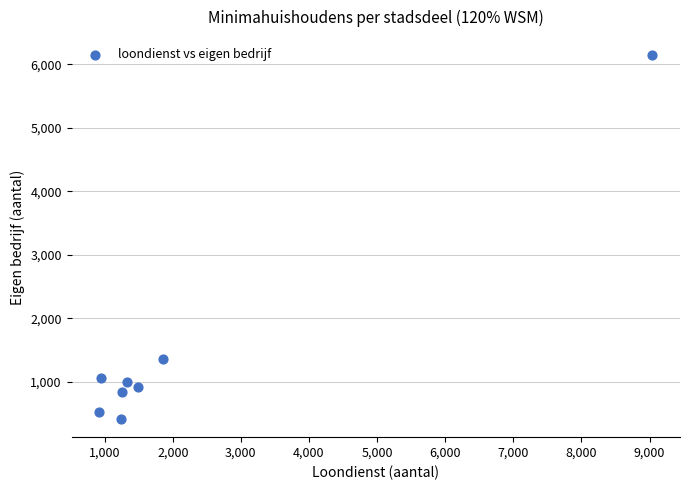

What is the average X value?

2260